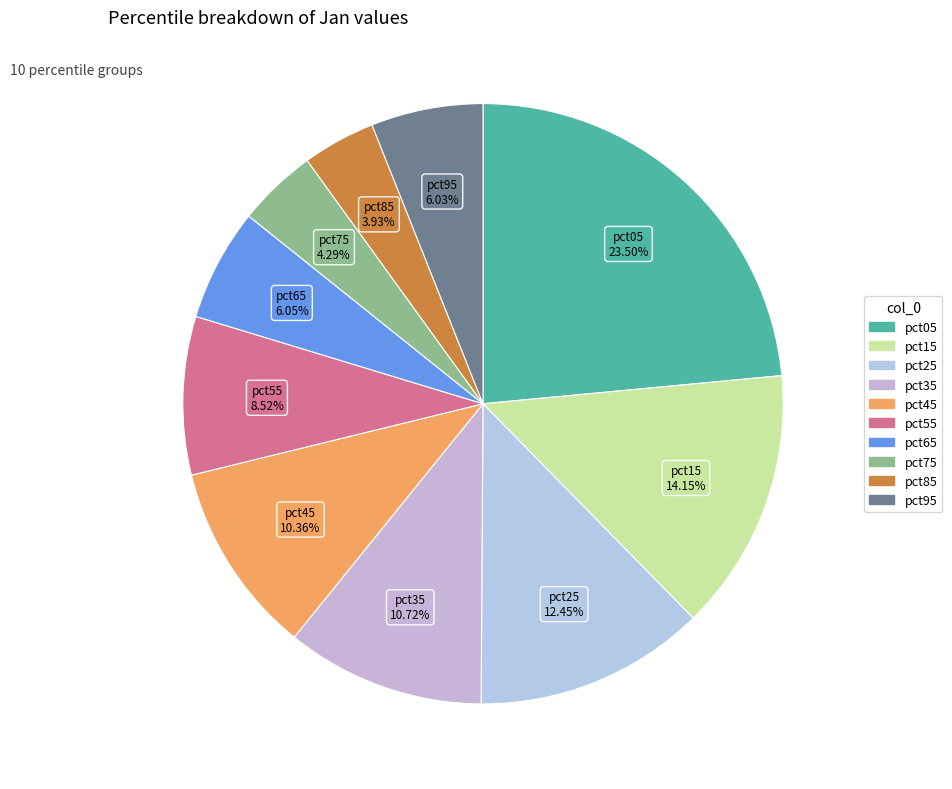

Approximately how many times larger is the value at pct75 compared to pct45?

0.4